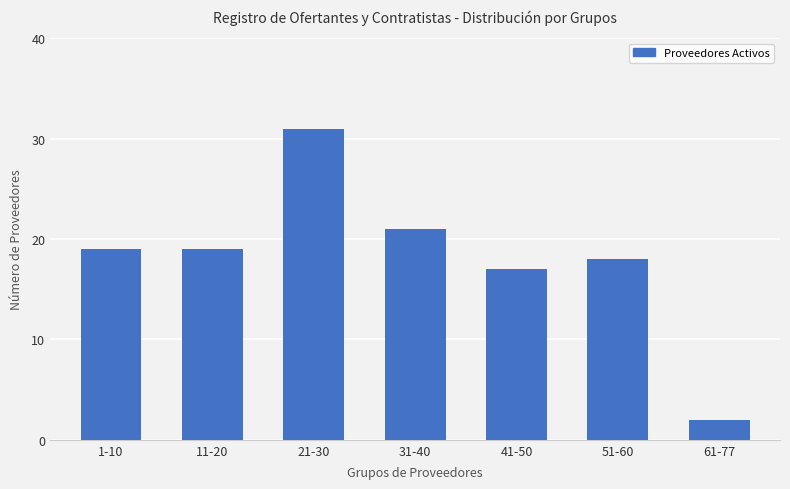

Which category has the lowest value across all series?

61-77